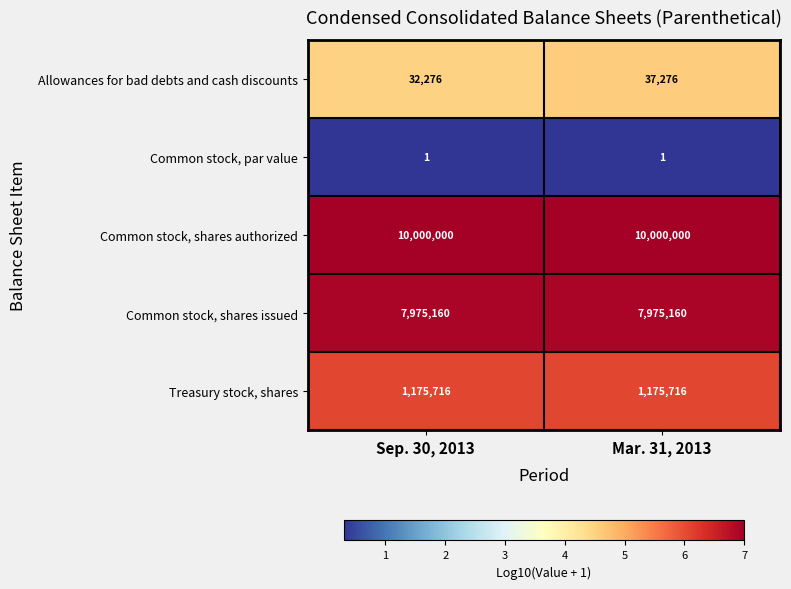

What is the average value of the Allowances for bad debts and cash discounts series?

34776